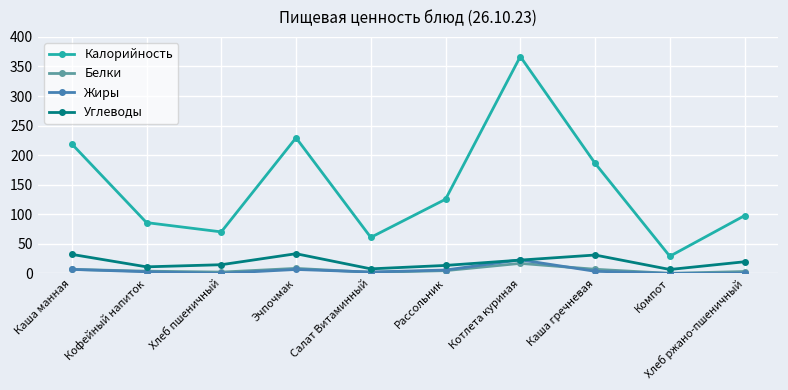

What position from the right is Рассольник?

5